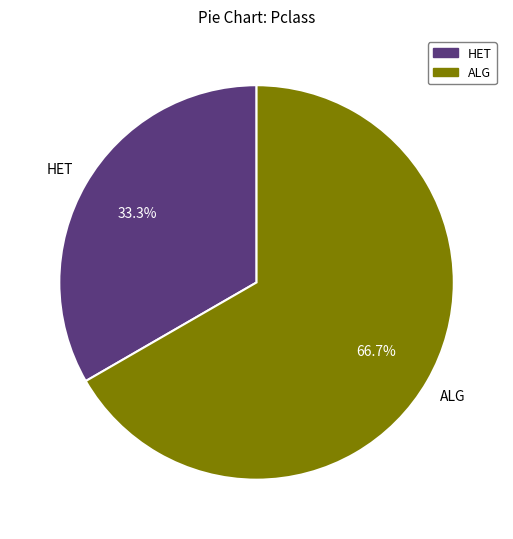

What is the smallest slice in the pie chart?

HET